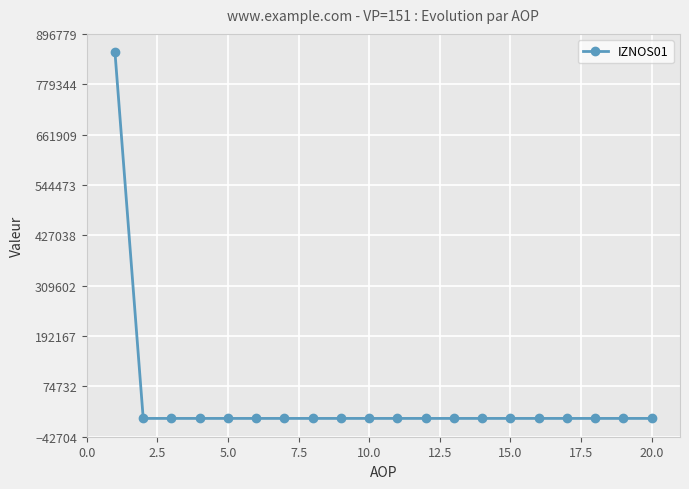

What is the difference between the maximum and second lowest values?

854075.6